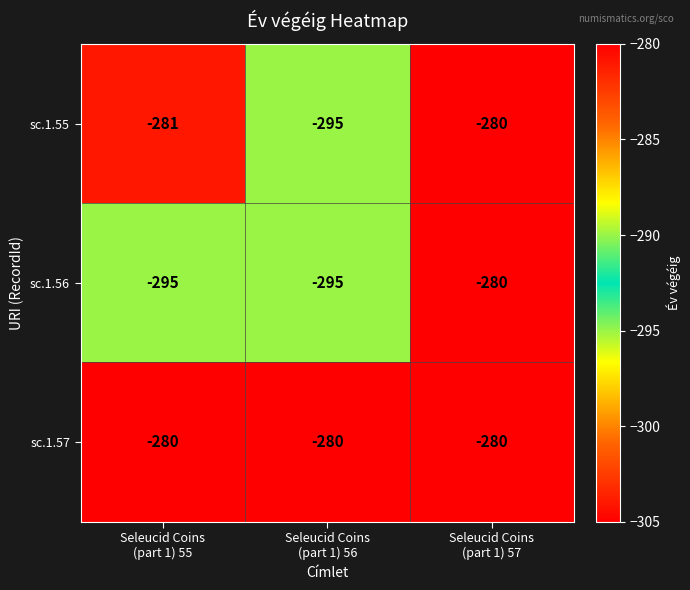

What is the minimum value for sc.1.57?

-280